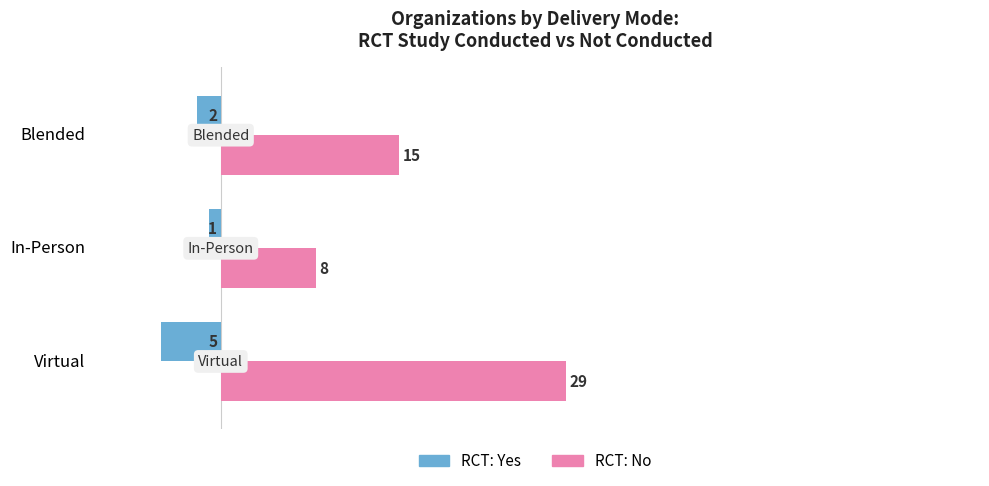

Which series has the largest total across all categories?

RCT: No